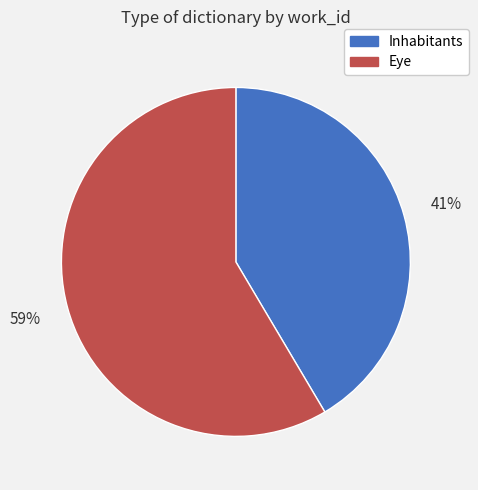

To the nearest percent, what is the average slice percentage?

50%